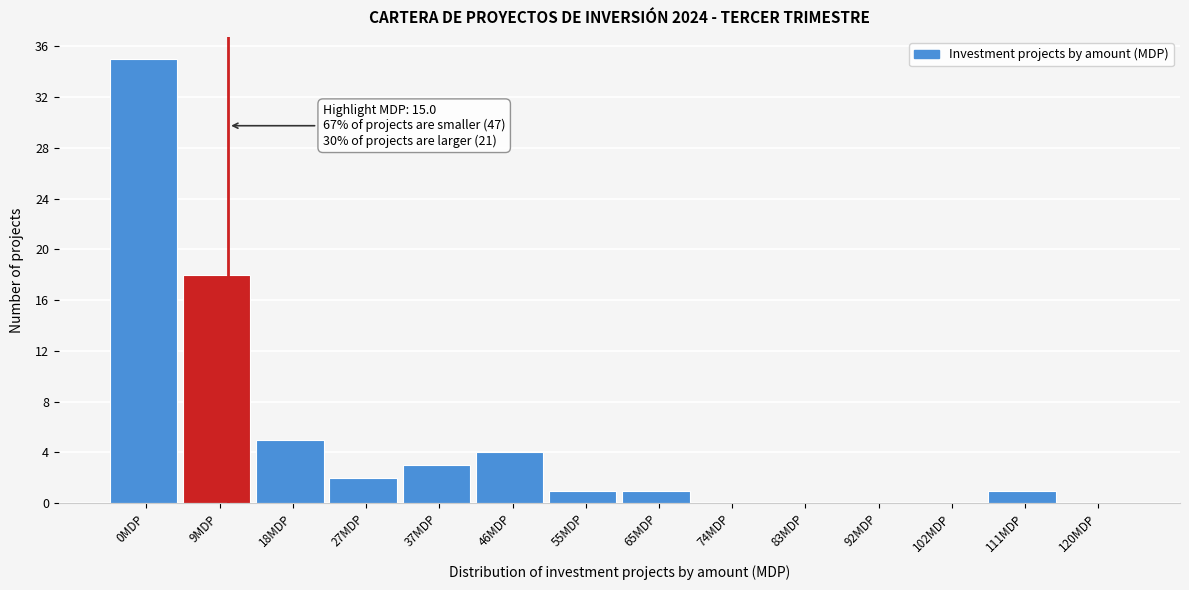

Reading left to right, what are all the values shown in this chart?

0MDP=35	9MDP=18	18MDP=5	27MDP=2	37MDP=3	46MDP=4	55MDP=1	65MDP=1	74MDP=0	83MDP=0	92MDP=0	102MDP=0	111MDP=1	120MDP=0